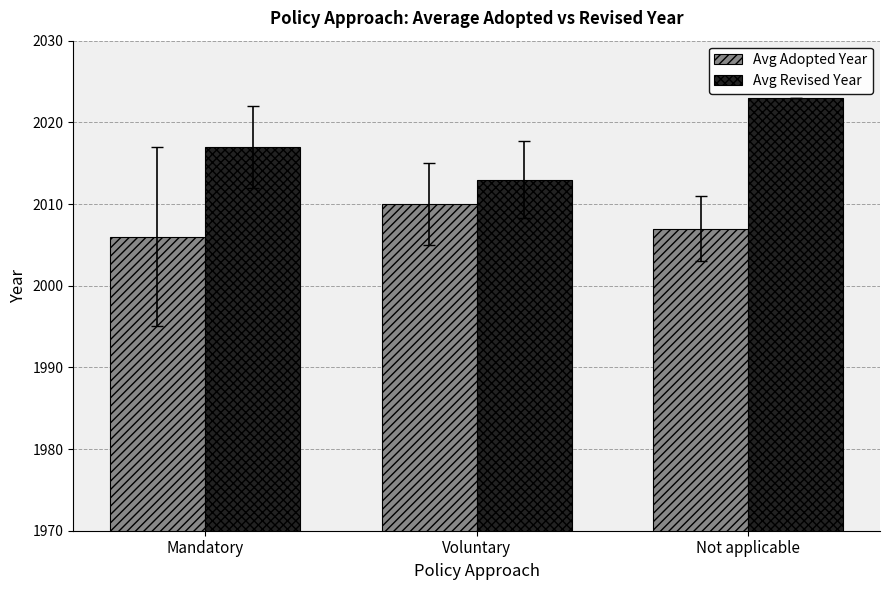

Is it true that Avg Revised Year equals 2023 at Not applicable?

True